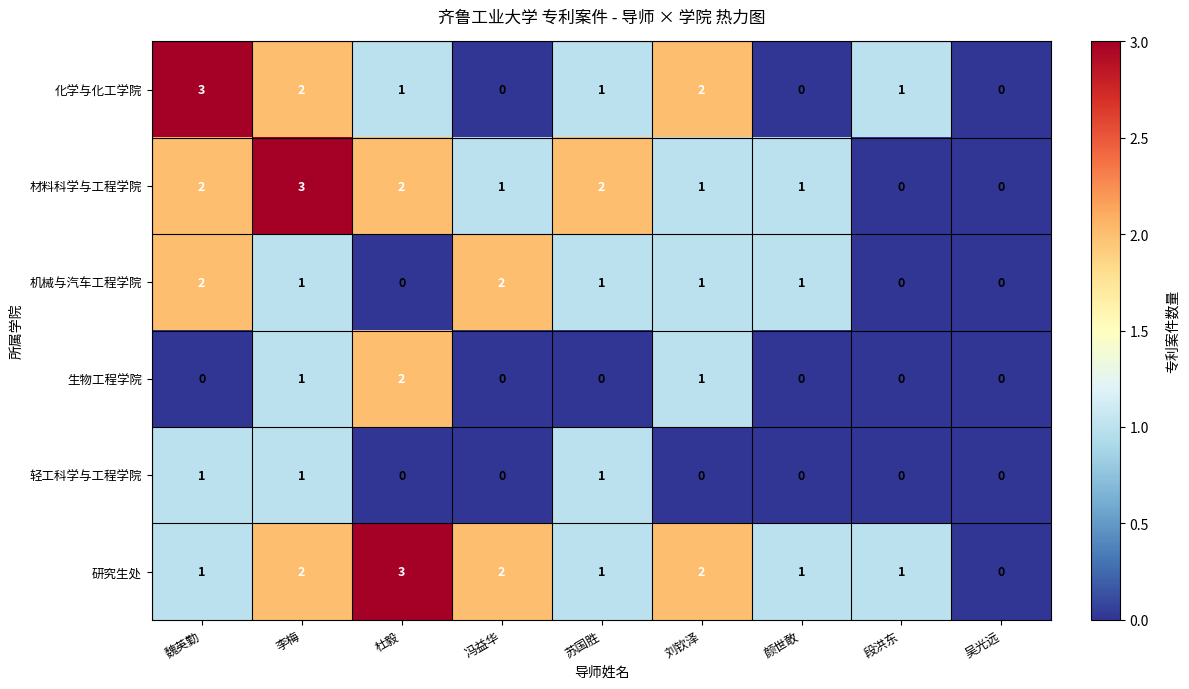

Which series has the largest total across all categories?

研究生处